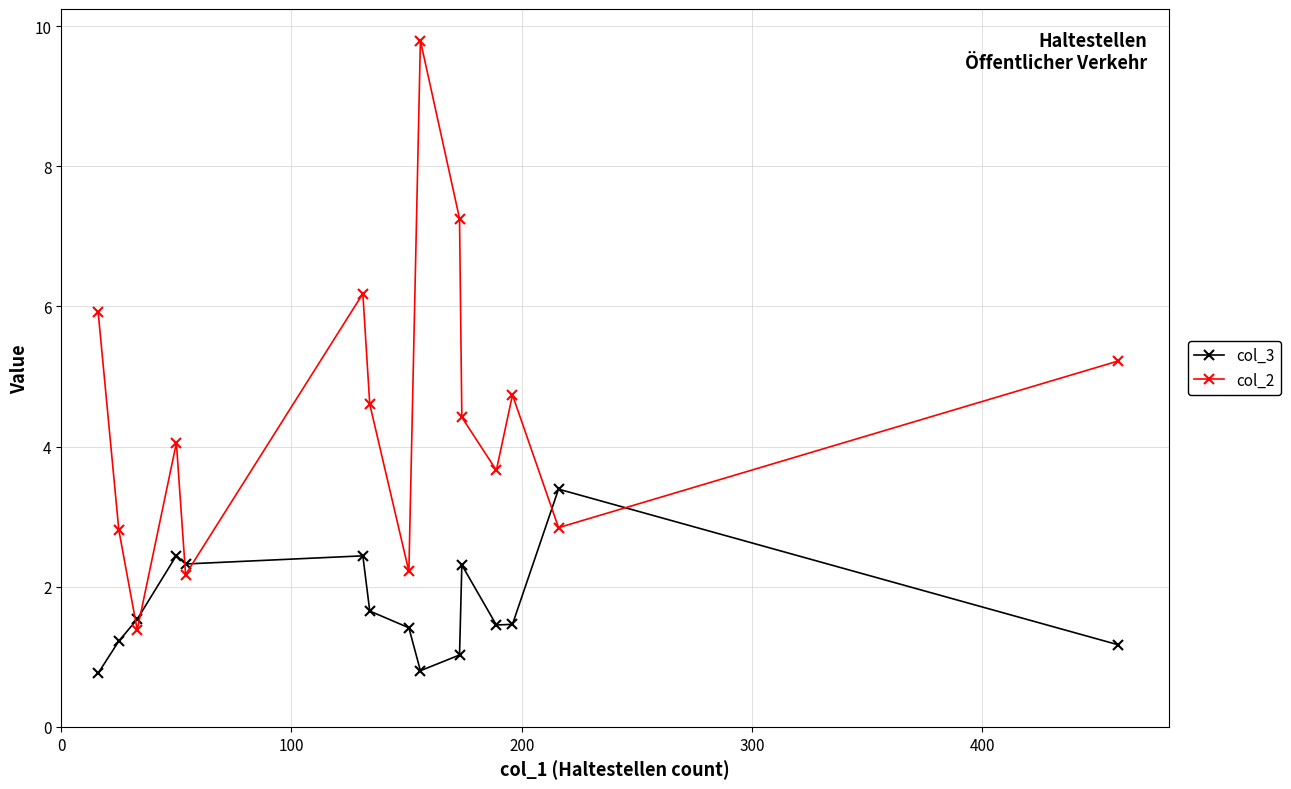

What is the value of the col_3 point at the 15th from the left?

1.2